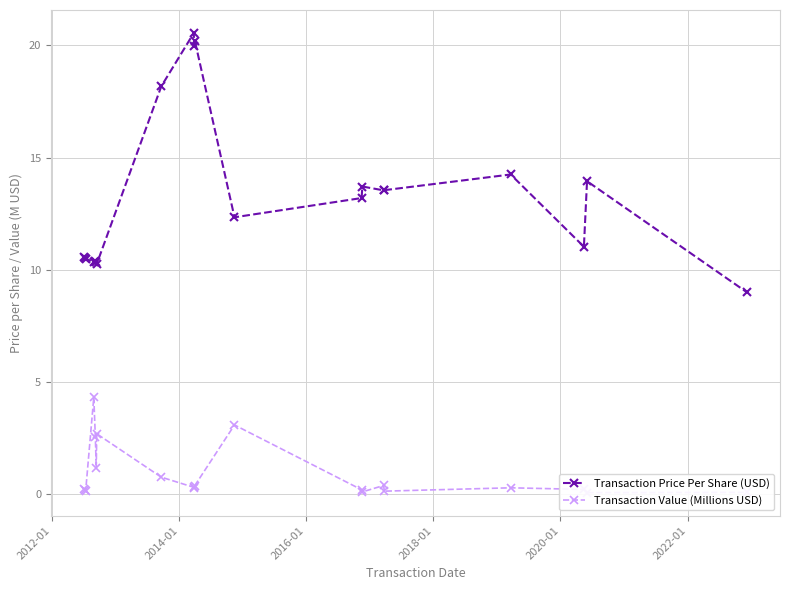

What is the value of the Transaction Price Per Share (USD) point at the 14th from the left?

13.7